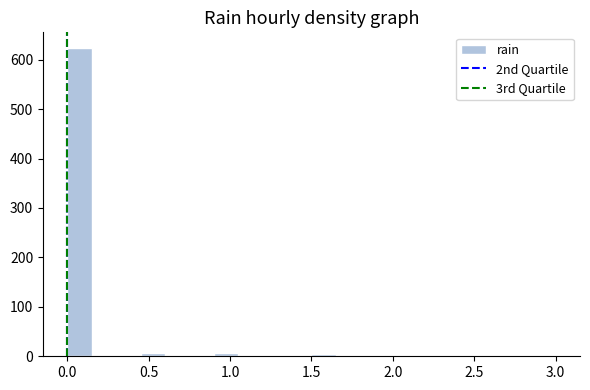

Read against the x-axis, roughly where is the centre of the tallest bar?

0.10